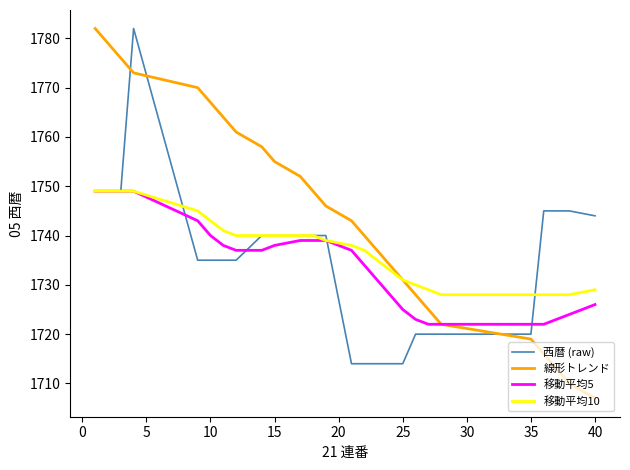

Which series has the largest total across all categories?

線形トレンド